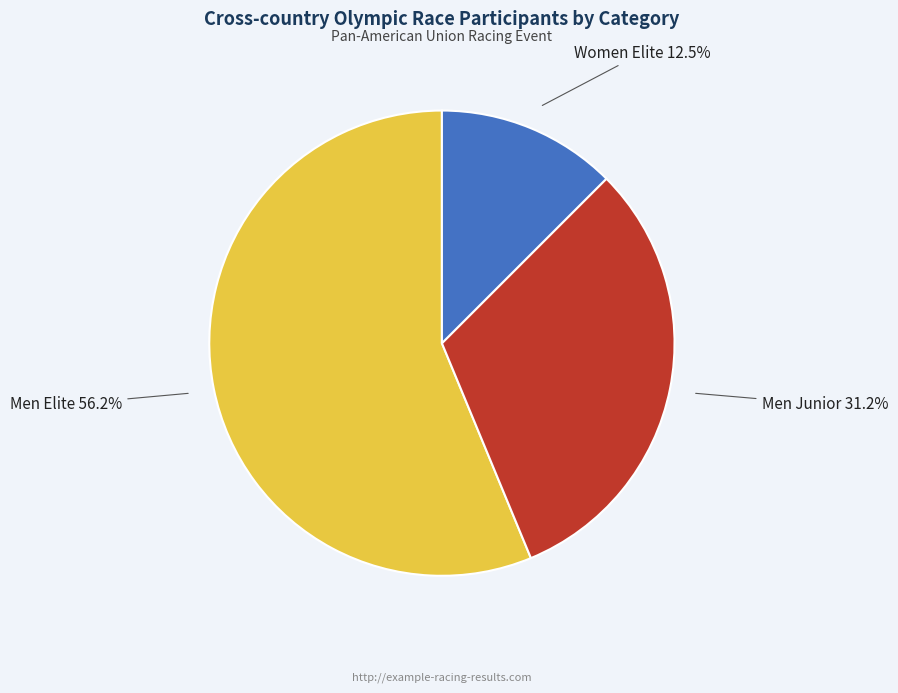

Combined, do Women Elite and Men Elite account for over 50%?

Yes